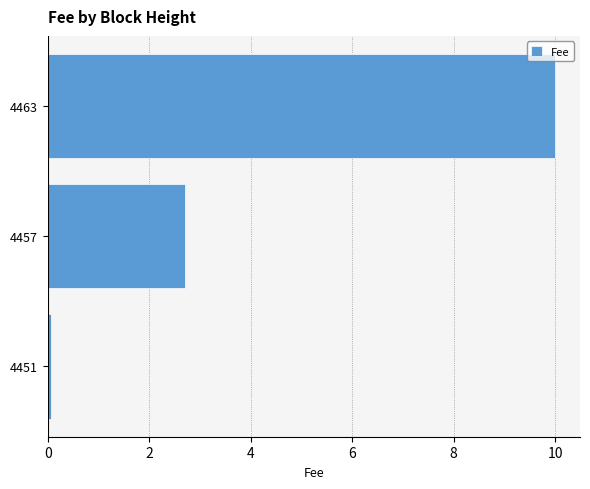

How many values are below 2?

1